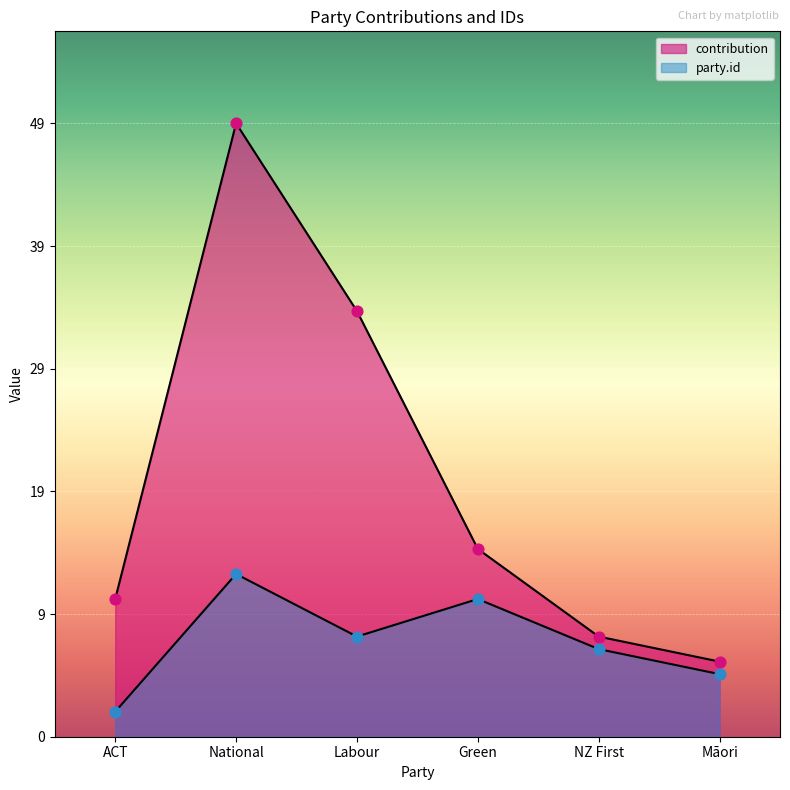

At which category is the sum across all series the highest?

National